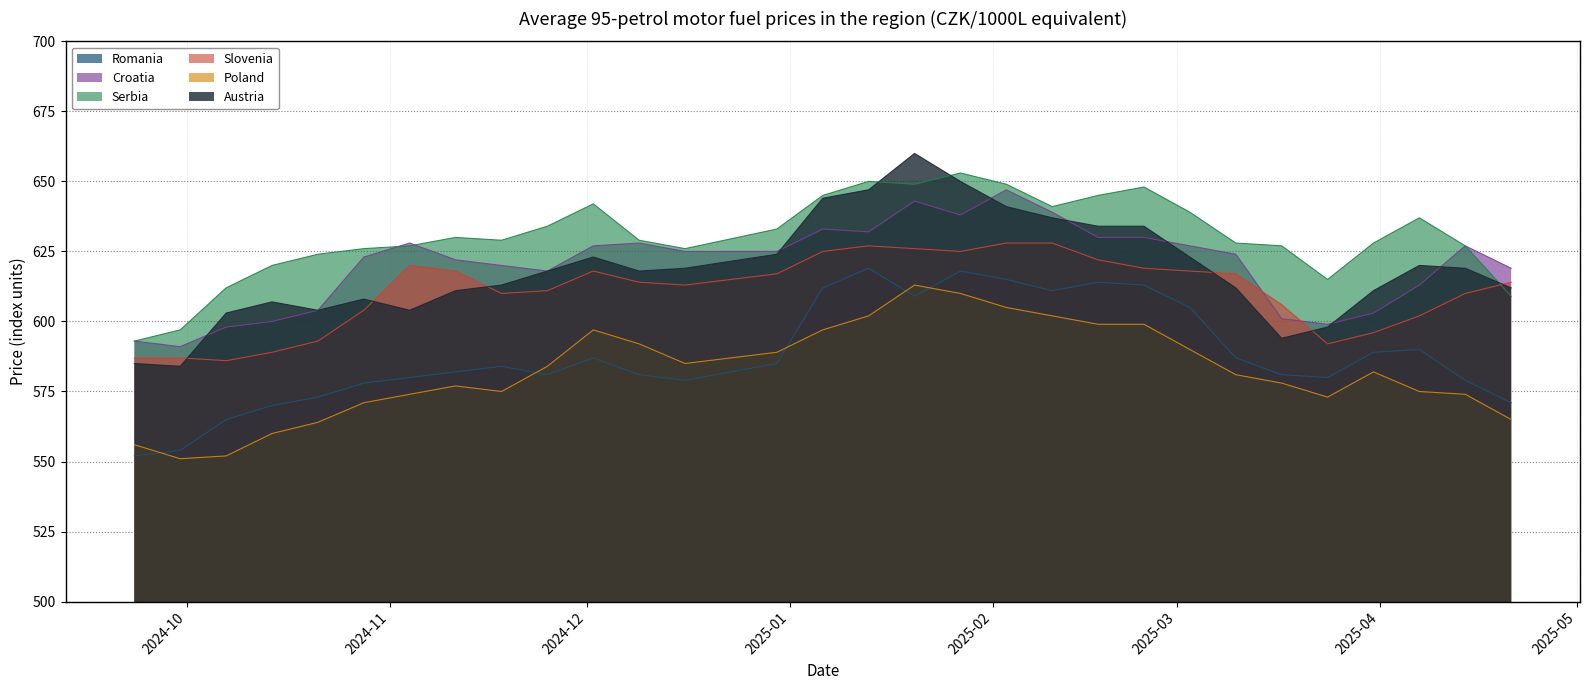

Is it true that Poland equals 1007 at 2024.10.28?

False